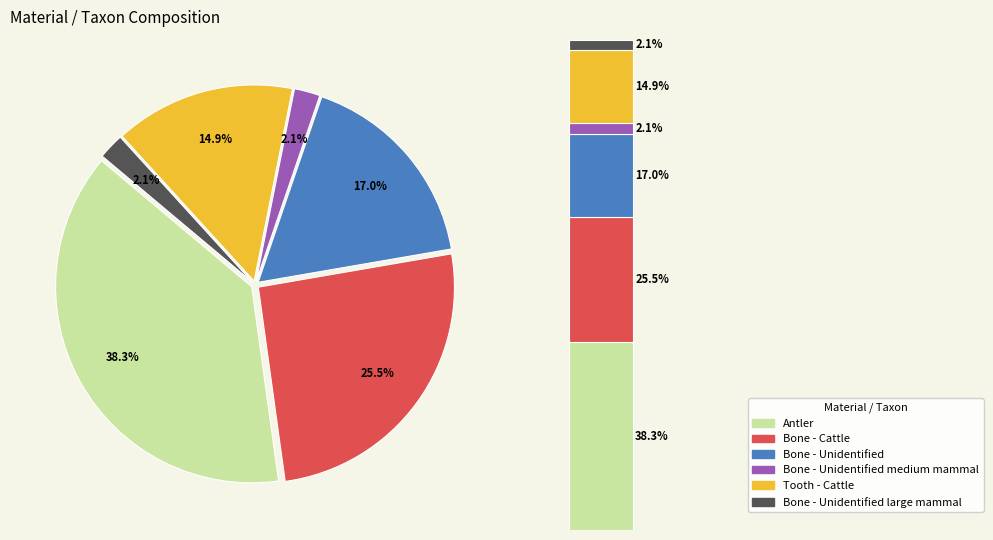

Rank the categories by value from lowest to highest.

Bone - Unidentified medium mammal, Bone - Unidentified large mammal, Tooth - Cattle, Bone - Unidentified, Bone - Cattle, Antler